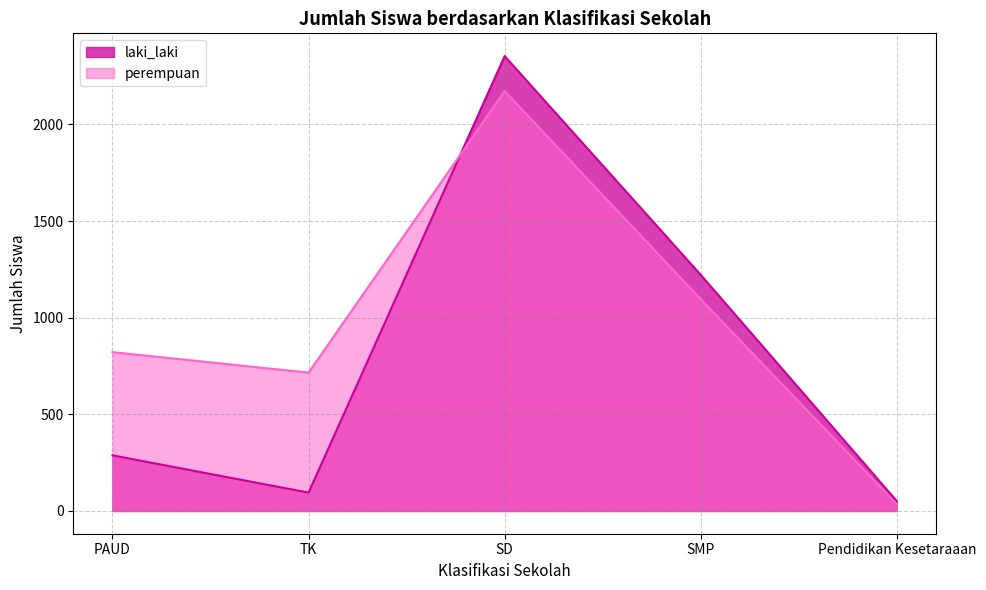

After their last crossing, which series has the higher values: laki_laki or perempuan?

laki_laki